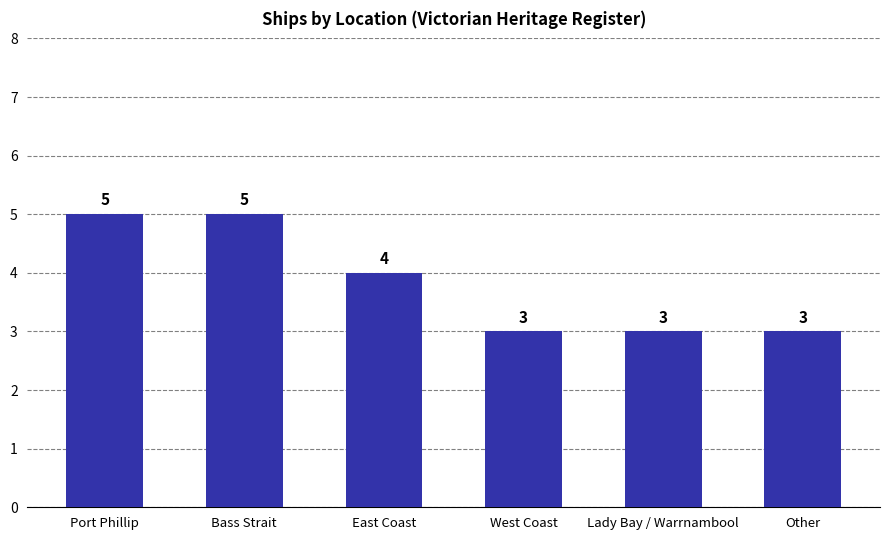

What is the ratio of the value at Bass Strait to the value at East Coast?

1.2